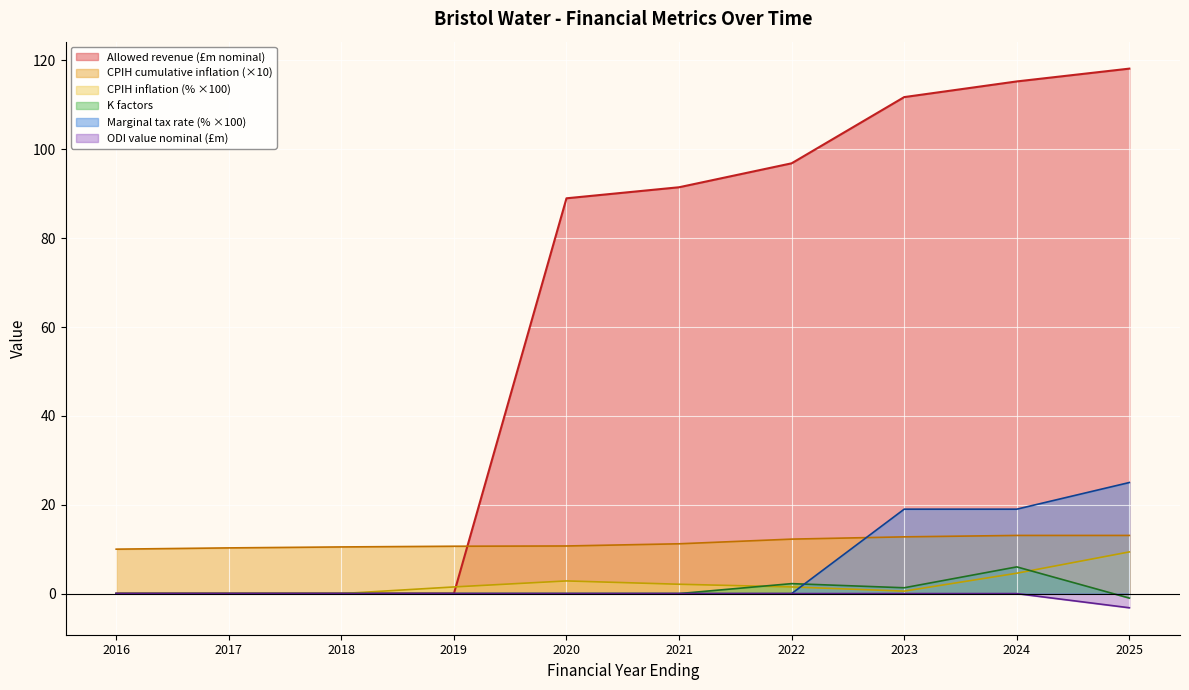

Reading left to right, list all the values displayed in this chart.

Allowed revenue: 0.0	0.0	0.0	0.0	89.0	91.5	96.8	111.8	115.3	118.2
November CPIH inflation: 0.0	0.0	0.0	1.5	2.8	2.1	1.5	0.6	4.6	9.4
K factors water: 0.0	0.0	0.0	0.0	0.0	0.0	2.2	1.3	6.0	-1.0
ODI value nominal: 0.0	0.0	0.0	0.0	0.0	0.0	0.0	0.0	0.0	-3.2
Marginal tax rate: 0.0	0.0	0.0	0.0	0.0	0.0	0.0	19.0	19.0	25.0
CPIH cumulative inflation: 10.0	10.3	10.5	10.7	10.7	11.2	12.3	12.8	13.1	13.1